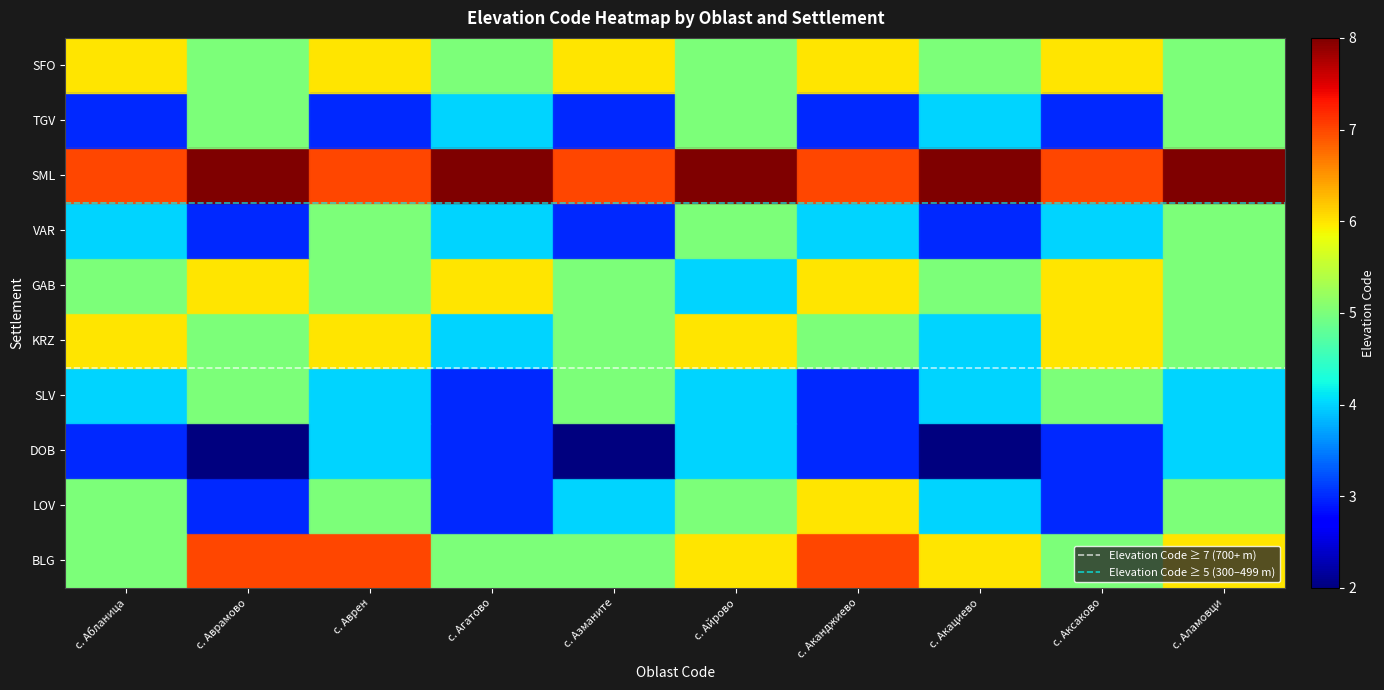

How many data points in KRZ are less than 5?

2